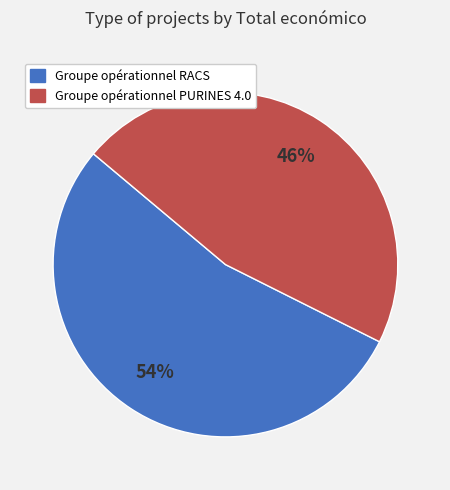

Approximately how many times larger is the value at Groupe opérationnel RACS compared to Groupe opérationnel PURINES 4.0?

1.2